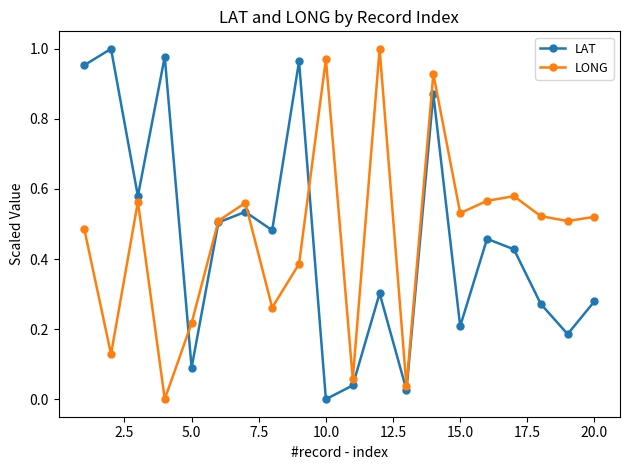

How many interior local peaks does the LAT series have?

7